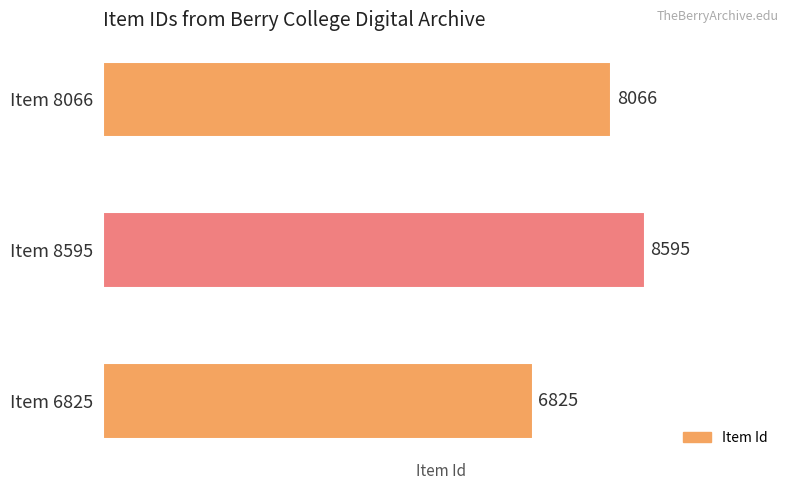

What is the minimum value shown in the chart?

6825